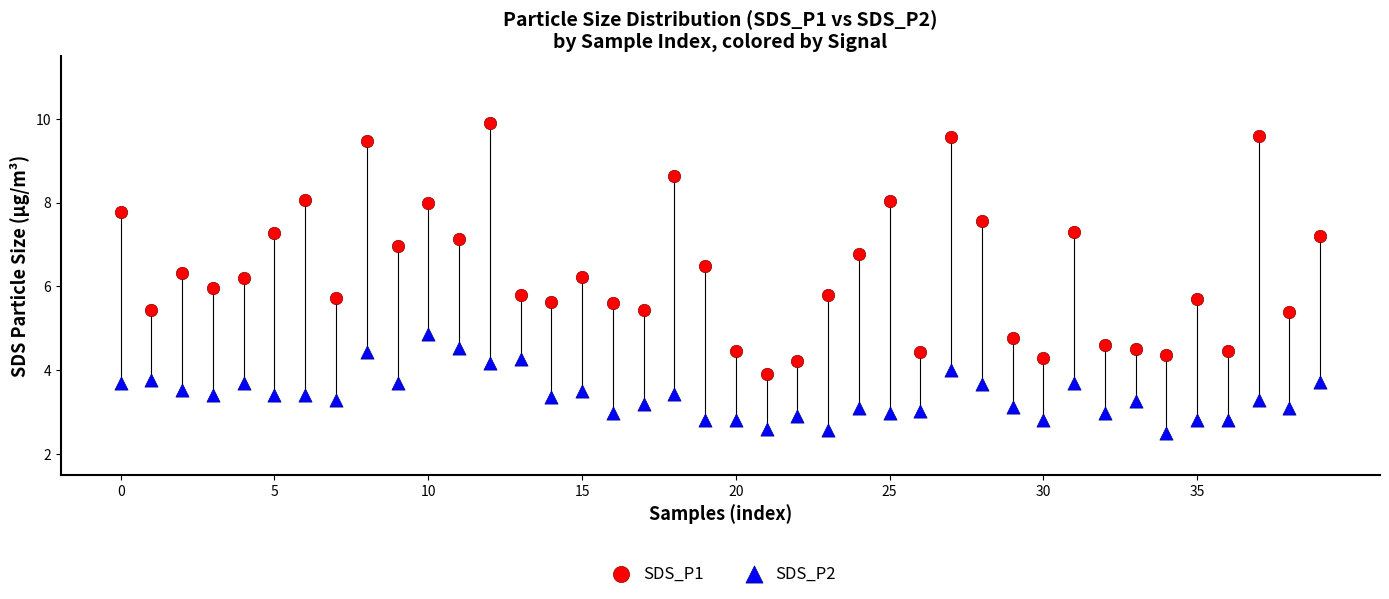

Across all data points, what is the range of Y values (max minus min)?

7.4